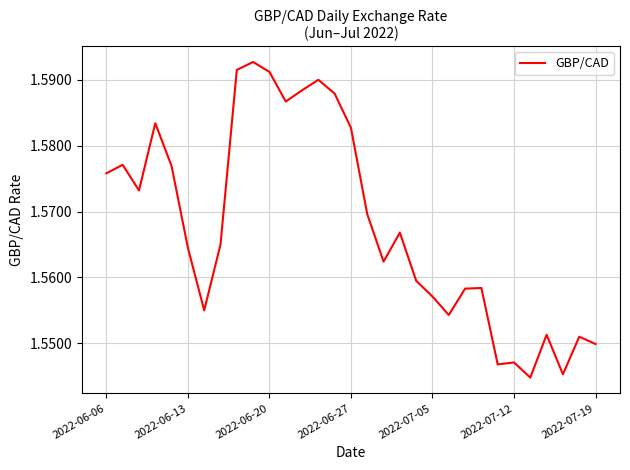

How many lines are shown in the chart?

1